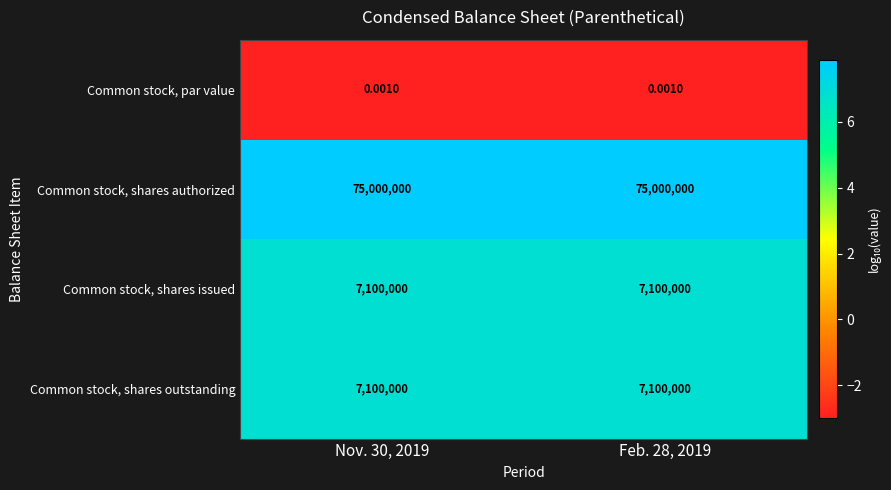

Which series has the largest total across all categories?

Common stock, shares authorized